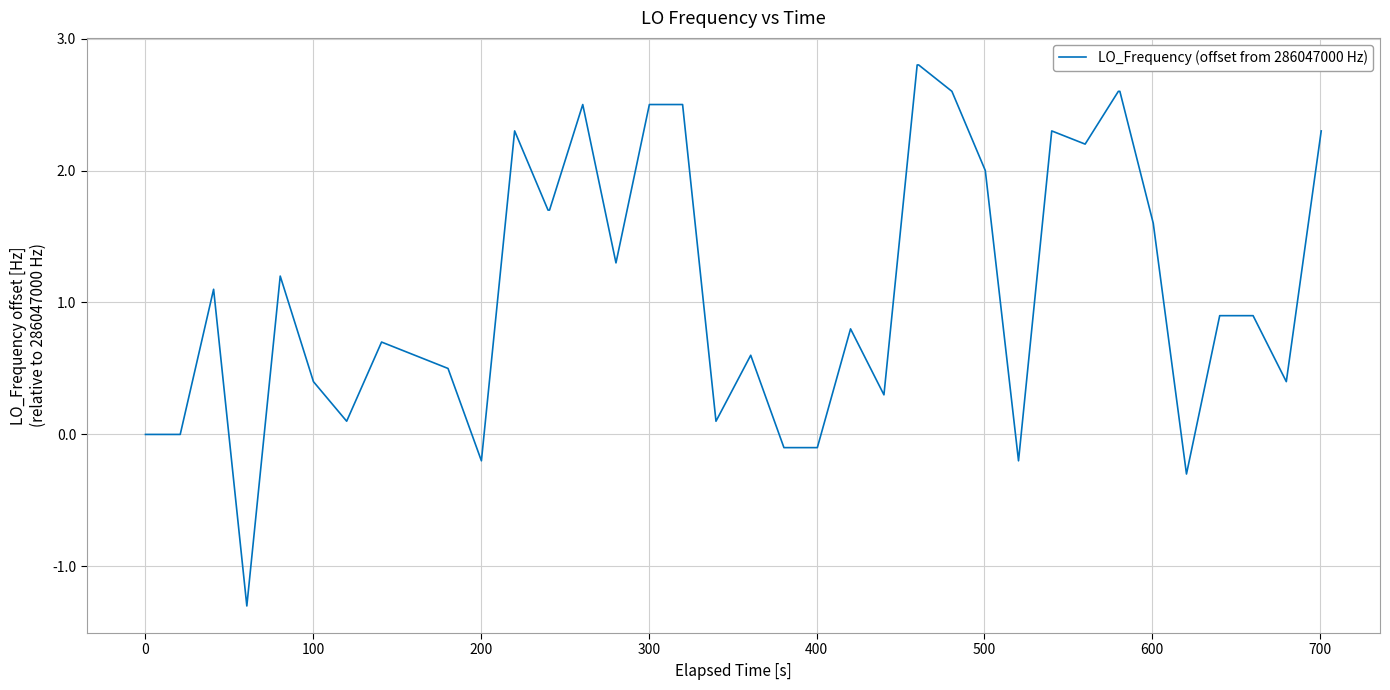

What is the difference between the maximum and minimum values?

4.1